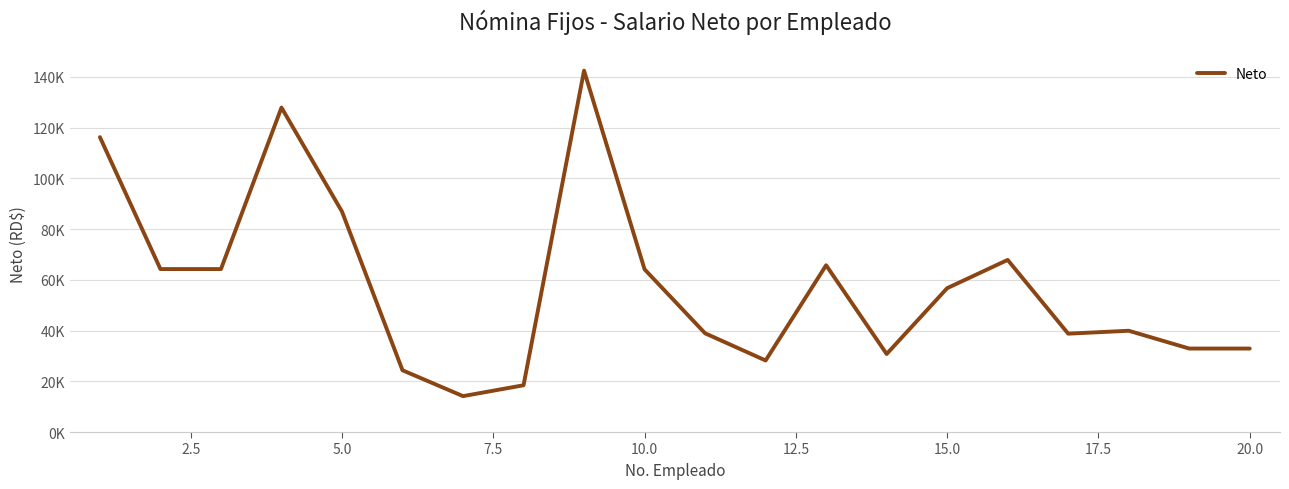

What is the maximum value shown in the chart?

142452.2